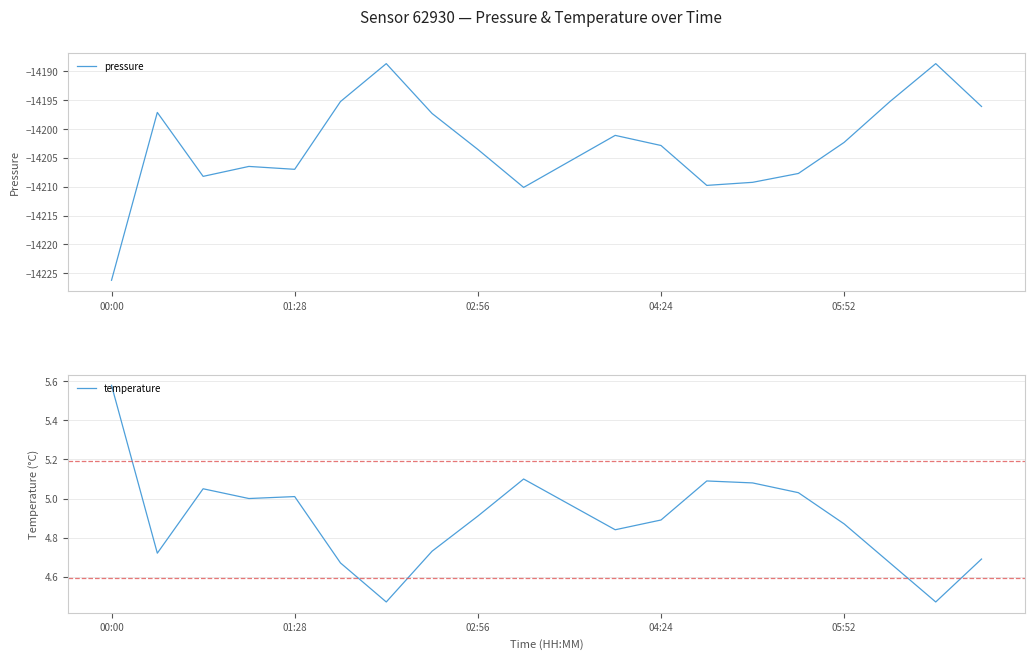

True or false: temperature has a value of 2.4 at 15.

False